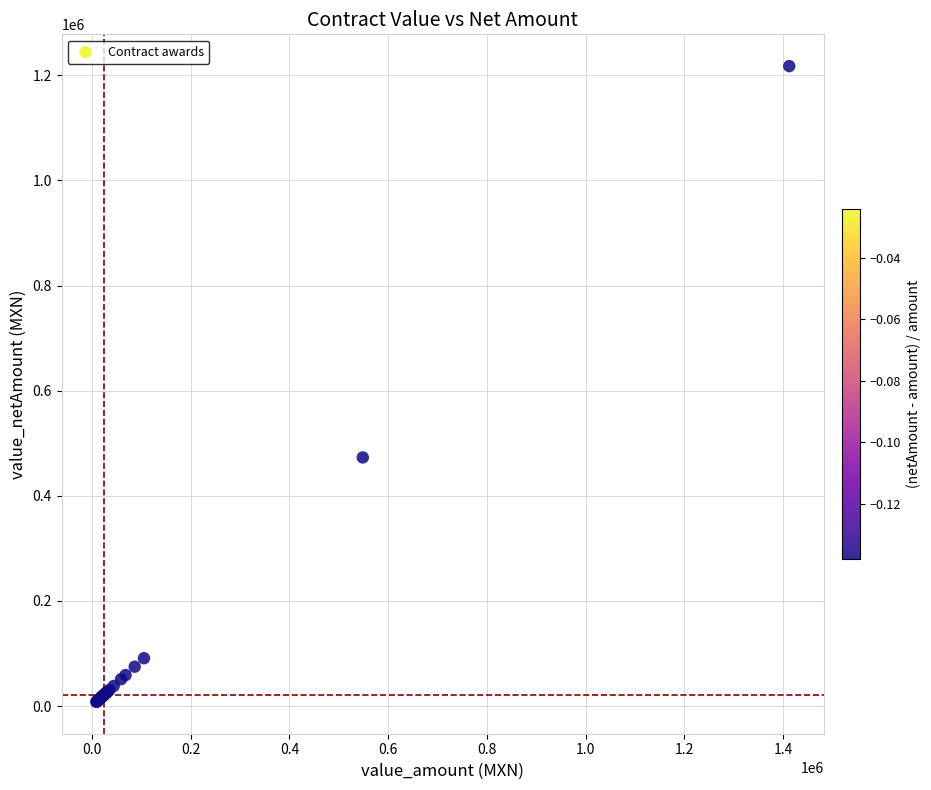

What Y value in the scatter plot is closest to 612605?

472943.5